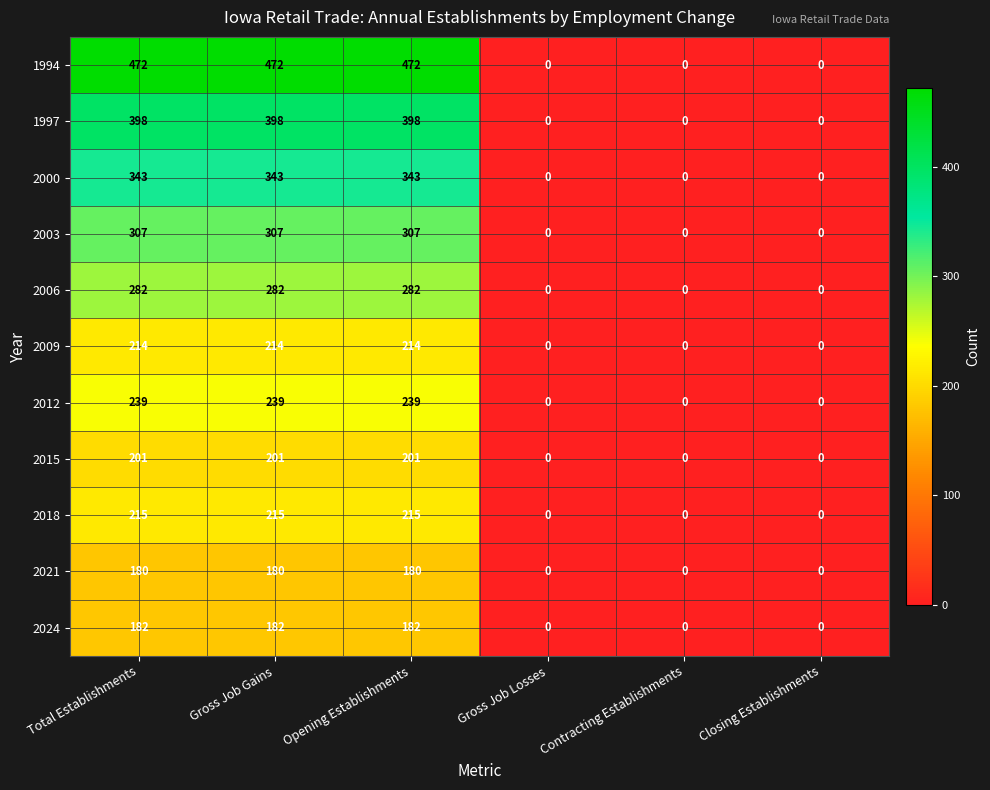

Is it true that 2009 equals 214 at Total Establishments?

True